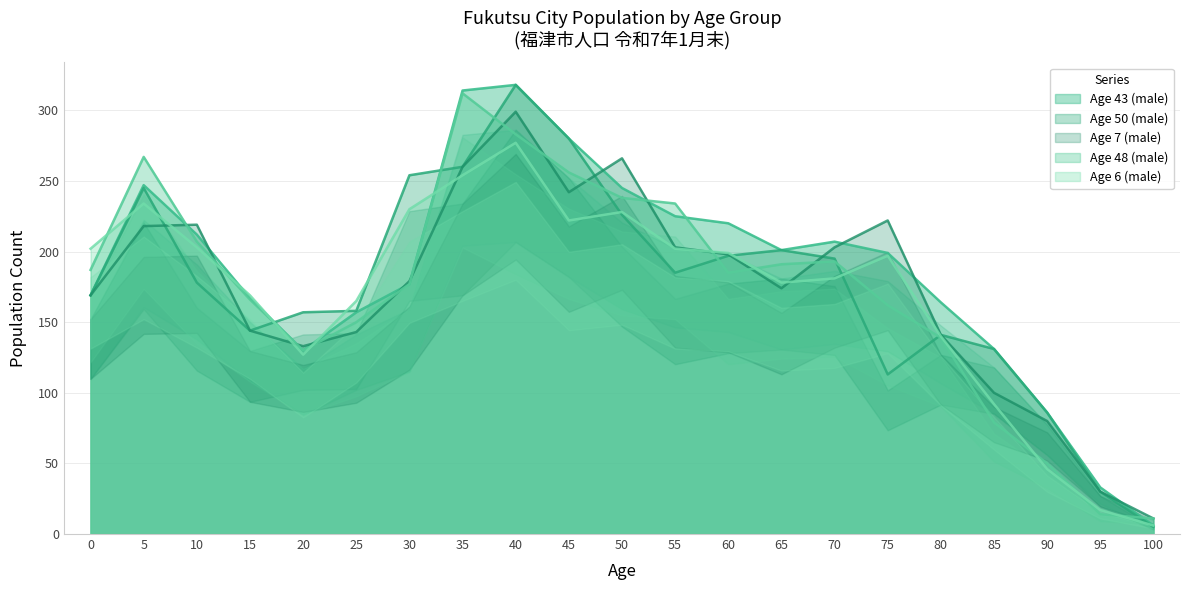

Does the chart have visible grid lines?

Yes